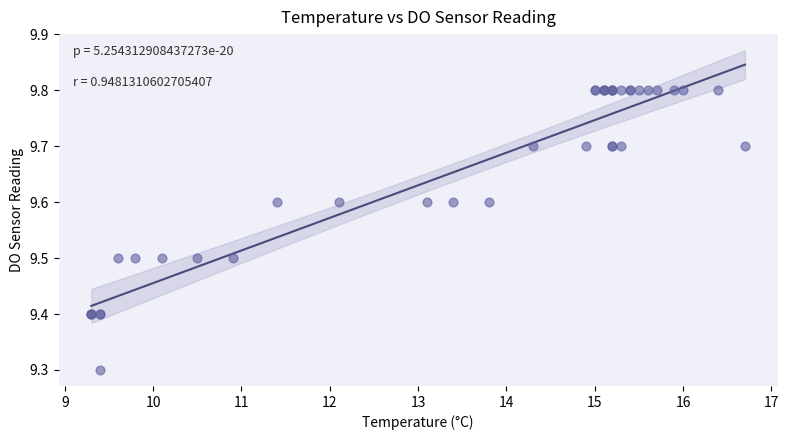

What Y value in the scatter plot is closest to 9?

9.3